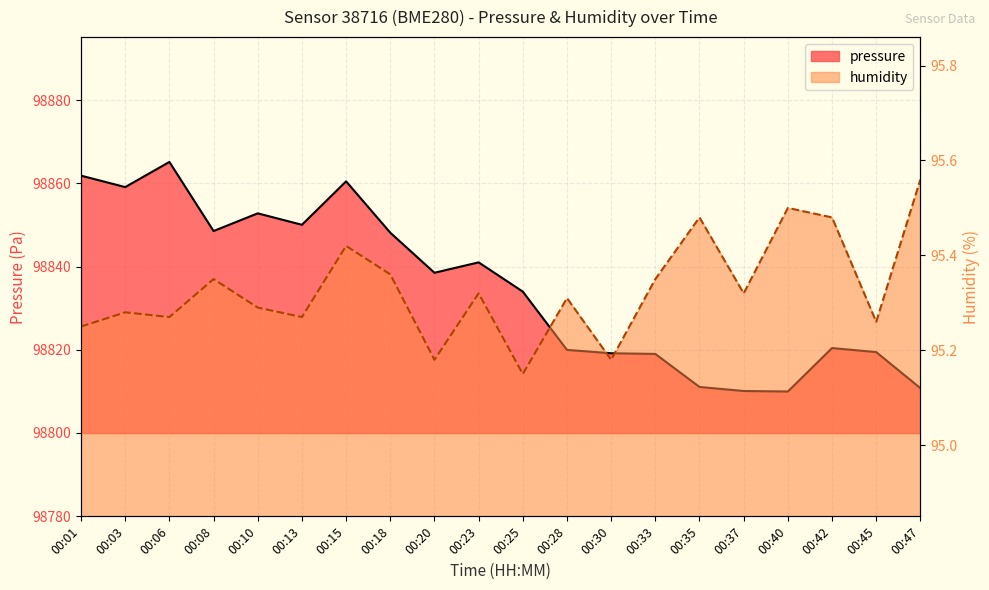

Between 00:30 and 00:18, which is larger?

00:18